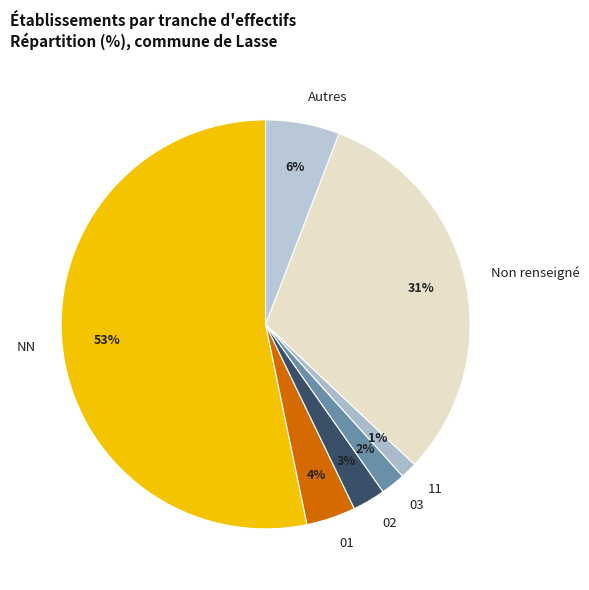

Do 02 and 03 together represent more than half of the pie?

No